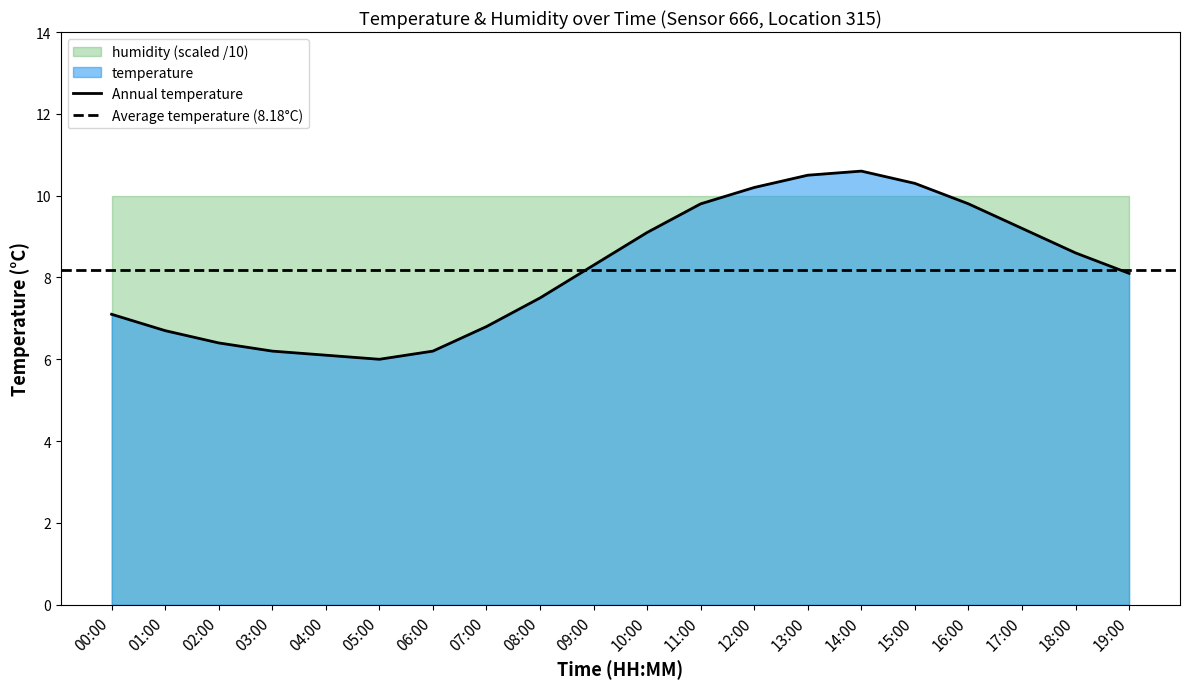

Reading left to right, transcribe all the data shown in this chart.

7.1	6.7	6.4	6.2	6.1	6.0	6.2	6.8	7.5	8.3	9.1	9.8	10.2	10.5	10.6	10.3	9.8	9.2	8.6	8.1